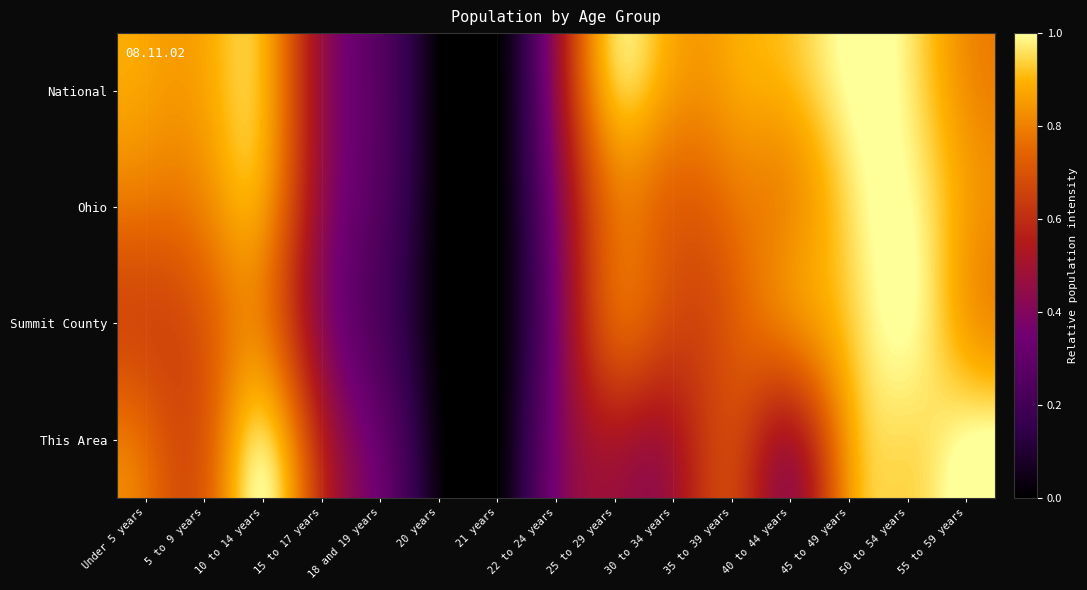

How many distinct data groups are displayed?

4